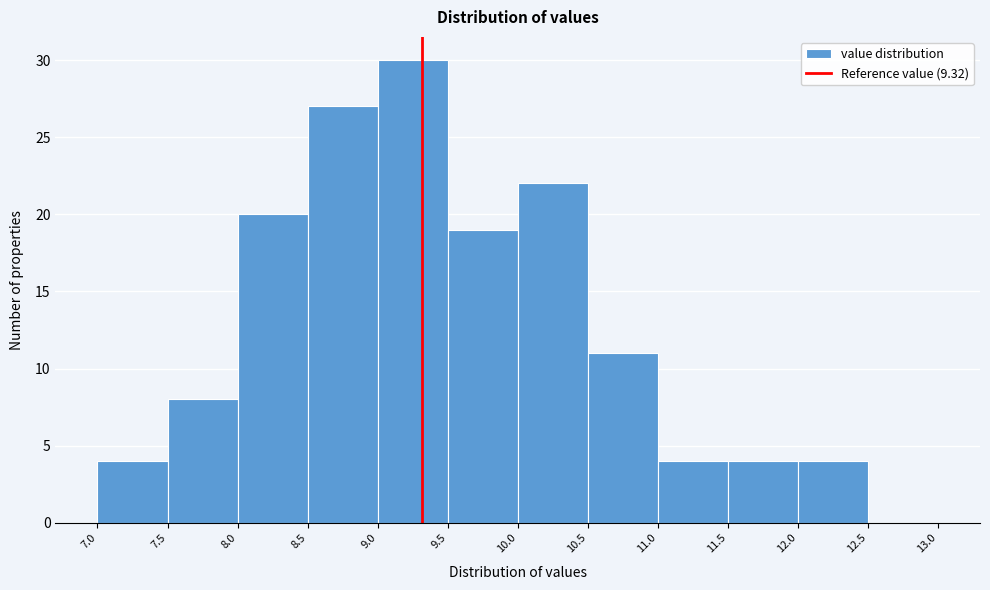

How tall is the bar that spans 12.0 to 12.5 on the x-axis? The values are not printed on the chart, so give them approximately, as read against the axis.

4